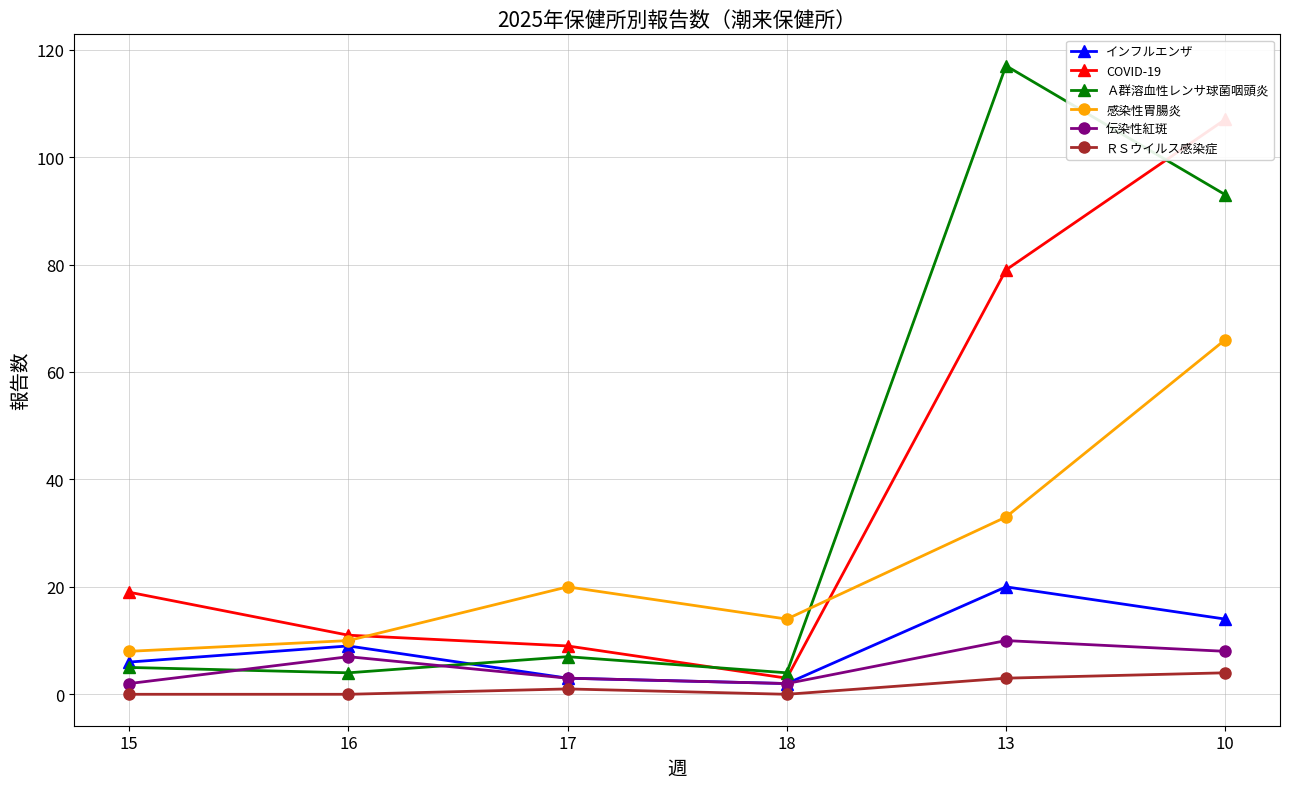

What is the value of the ＲＳウイルス感染症 point at the 3rd from the left?

1